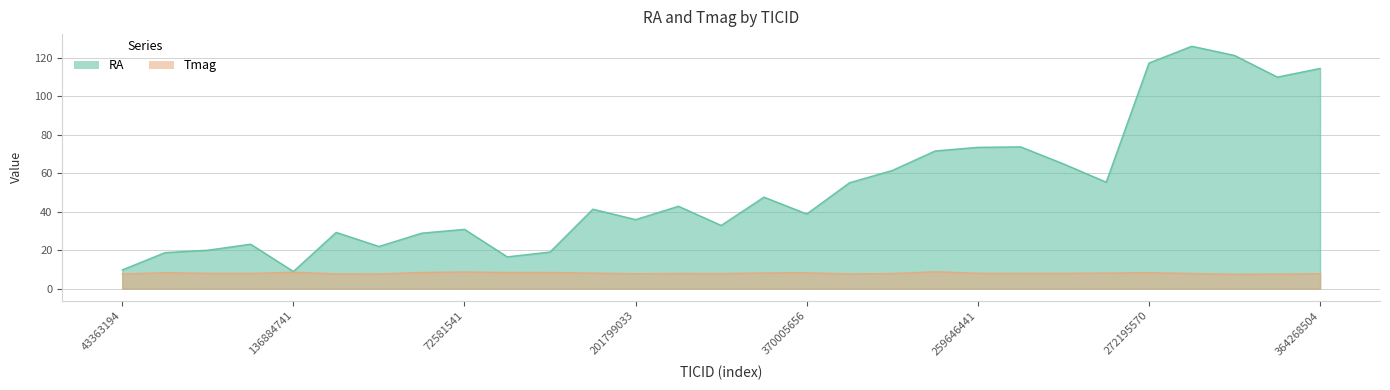

What are all the series names shown in the legend?

RA, Tmag